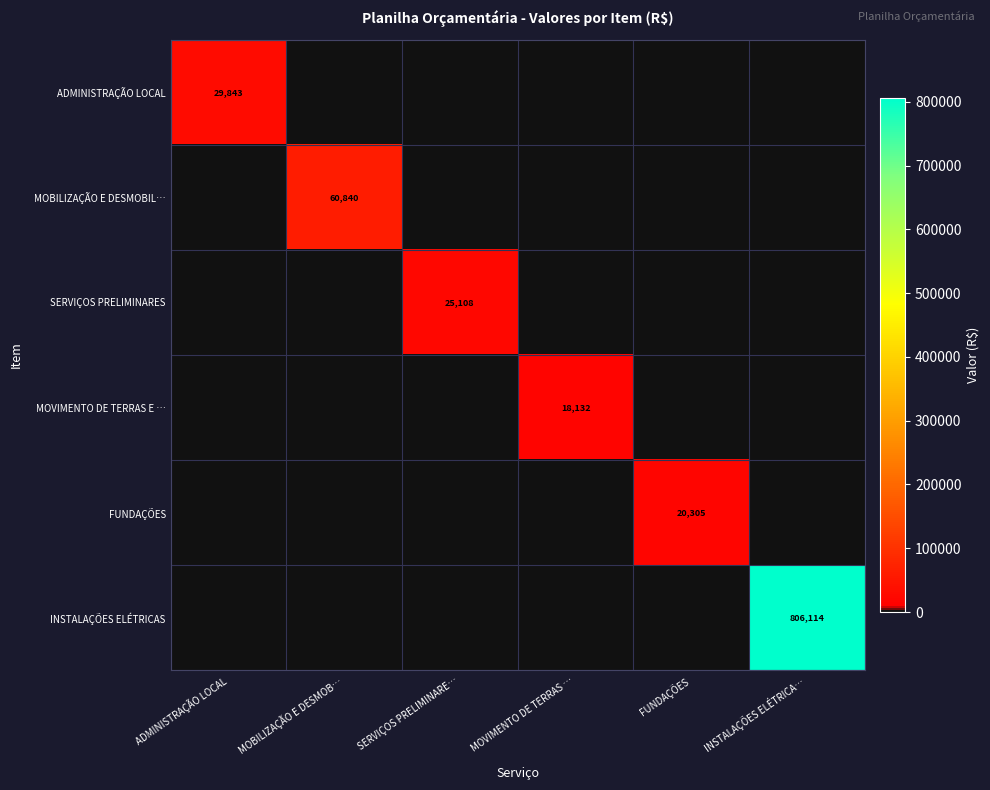

The INSTALAÇÕES ELÉTRICAS series shows 806114 at INSTALAÇÕES ELÉTRICA…. True or false?

True